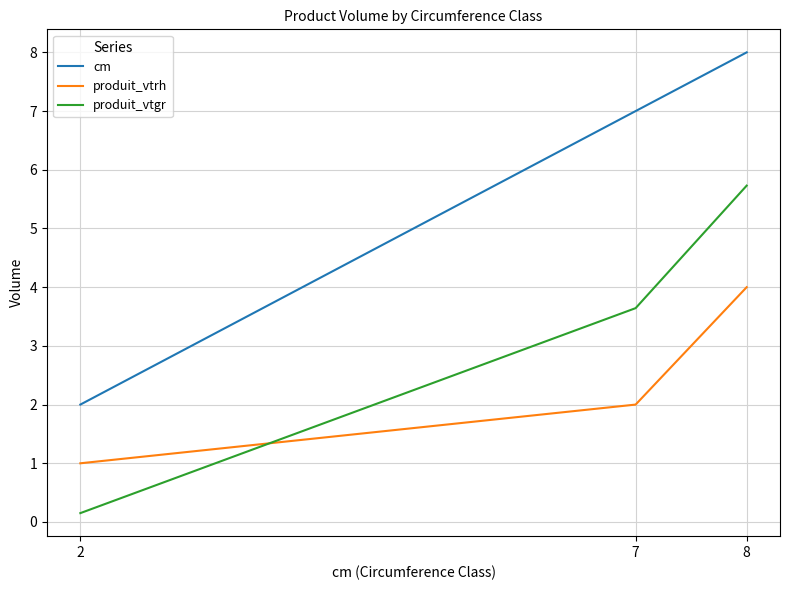

How many distinct data groups are displayed?

3